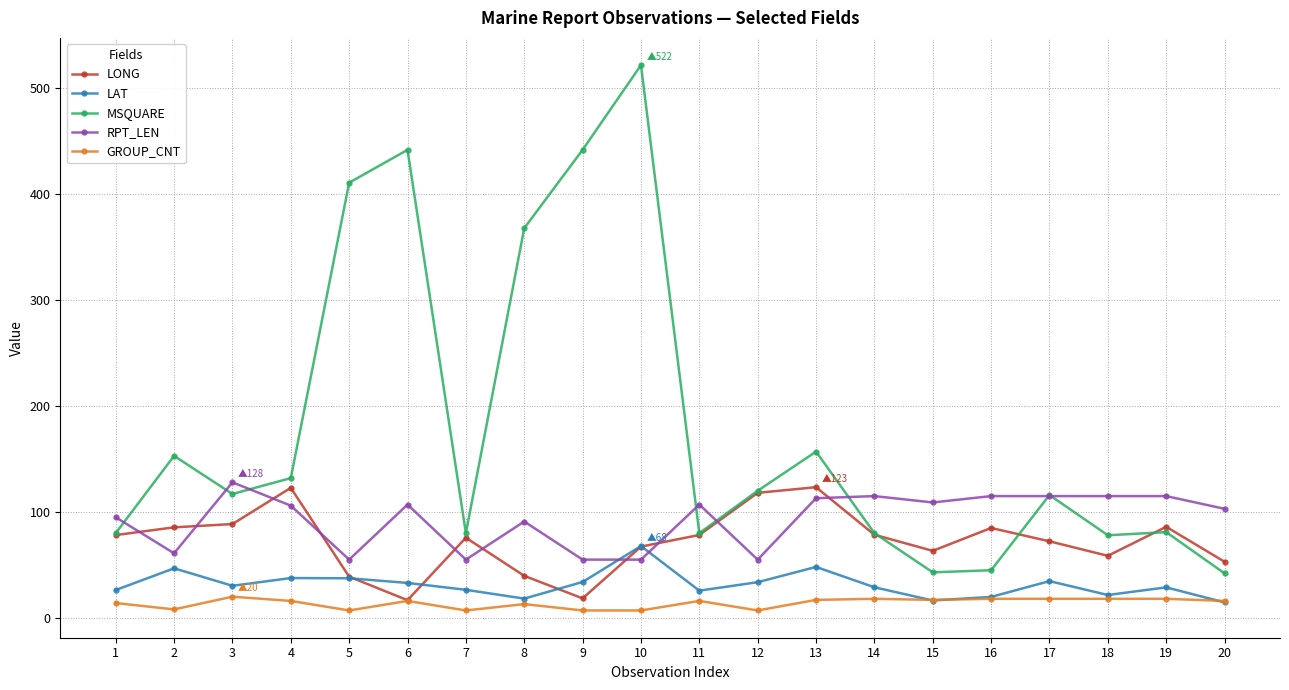

What is the maximum value for LONG?

123.4